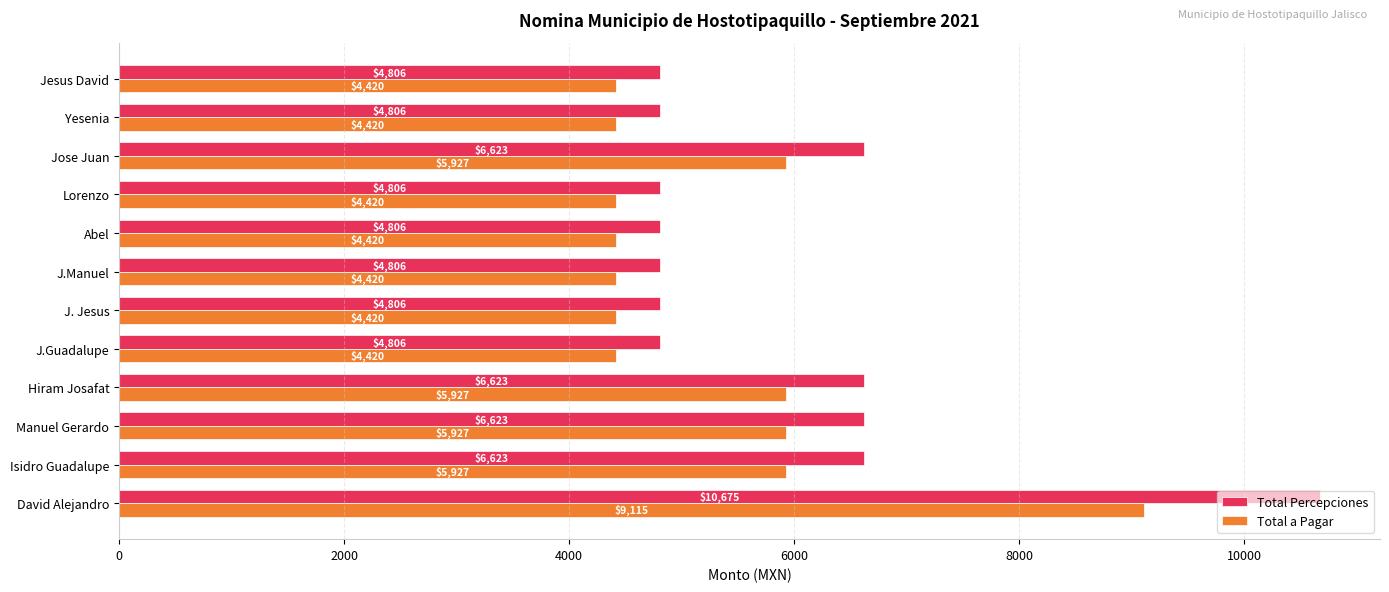

What is the highest value of the Total Percepciones series?

10675